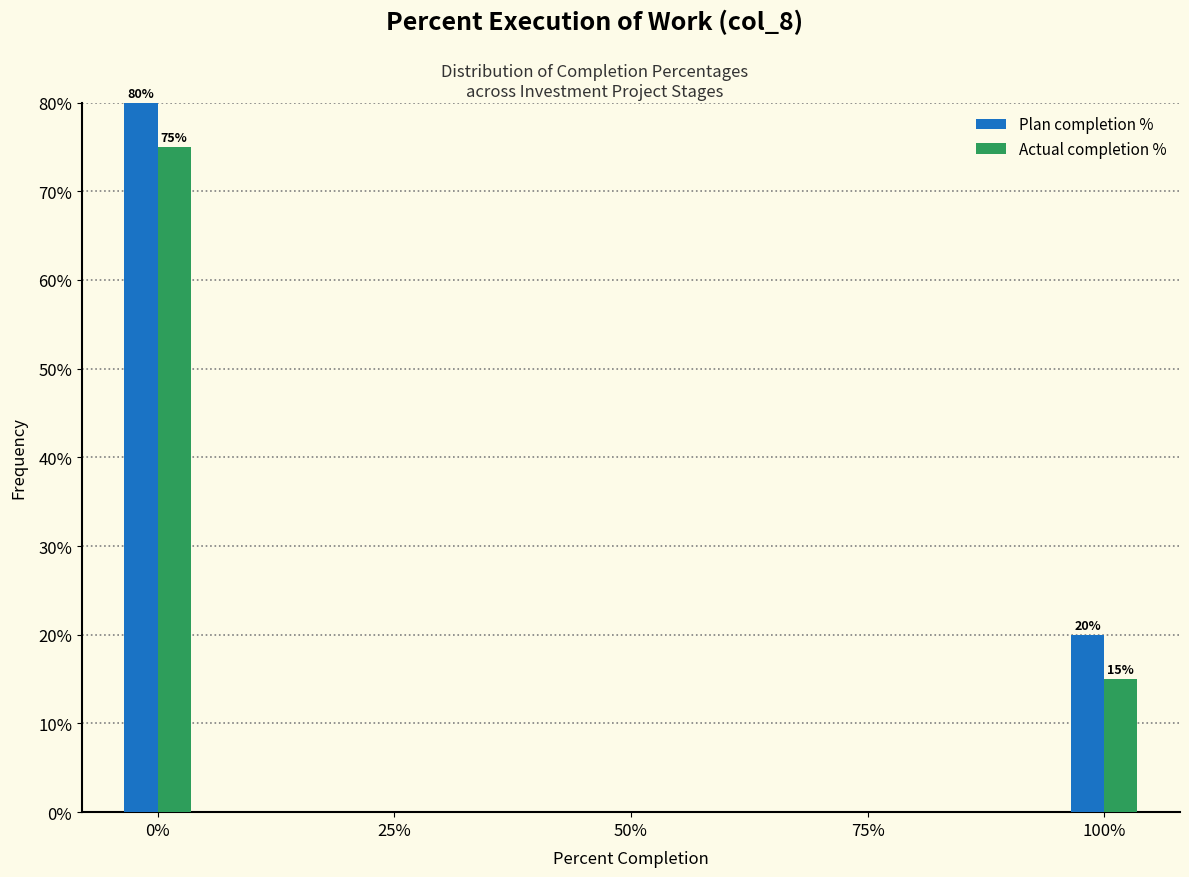

Reading left to right, extract all data points from this chart.

Plan completion %: 0%=80	25%=0	50%=0	75%=0	100%=20
Actual completion %: 0%=75	25%=0	50%=0	75%=0	100%=15